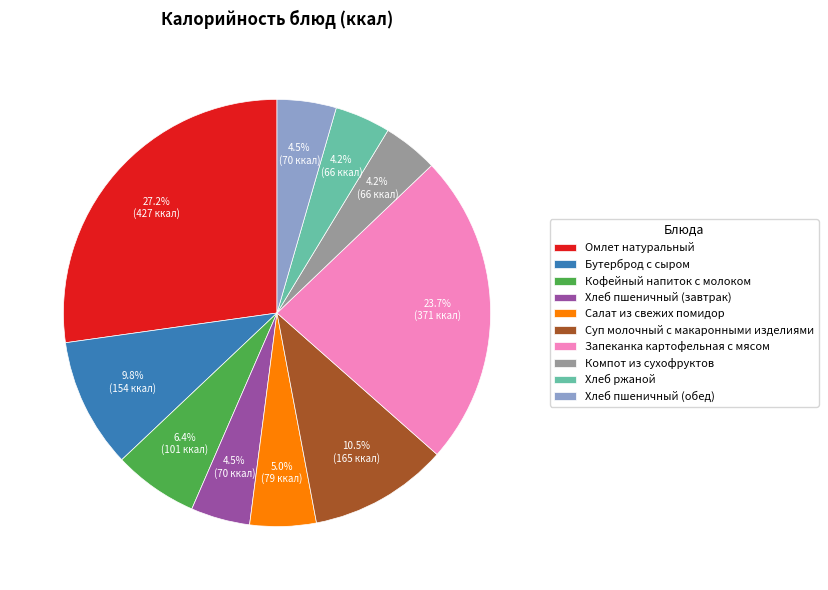

Combined, what portion of the pie is Суп молочный с макаронными изделиями and Хлеб пшеничный (завтрак)?

15.0%